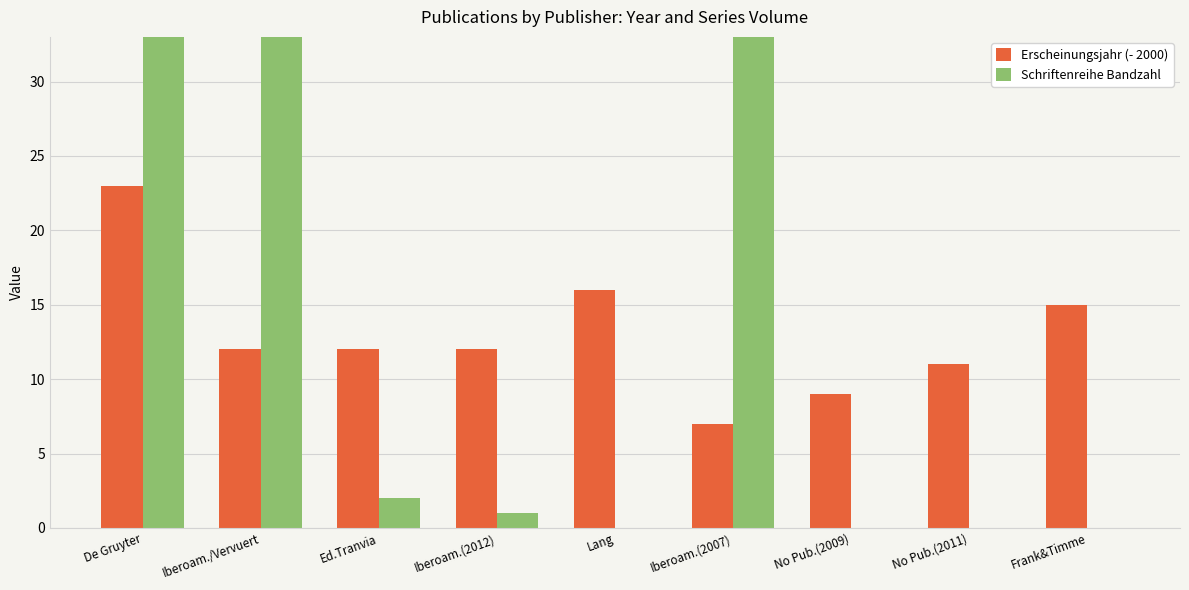

Are the bars grouped side by side (vs. stacked)?

Yes